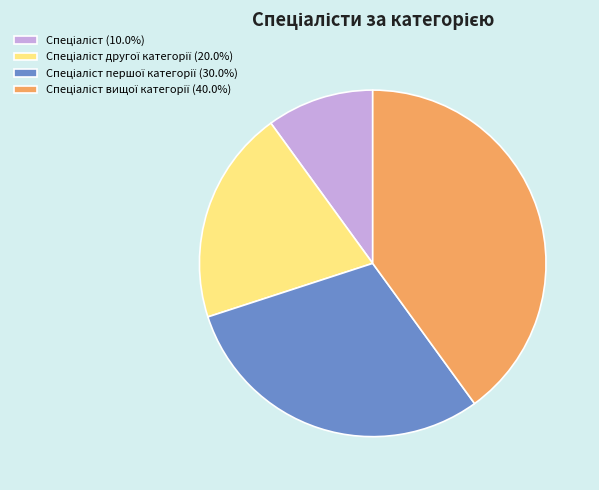

Is there any slice that represents more than half of the pie?

No